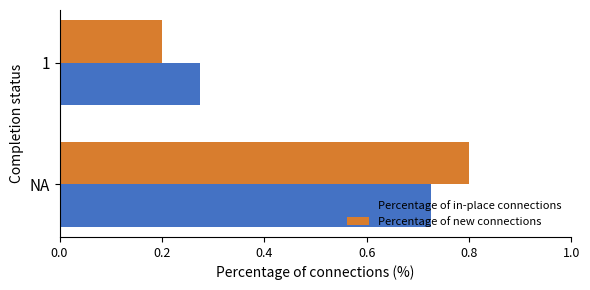

How many Percentage of in-place connections values are between 0 and 1?

2